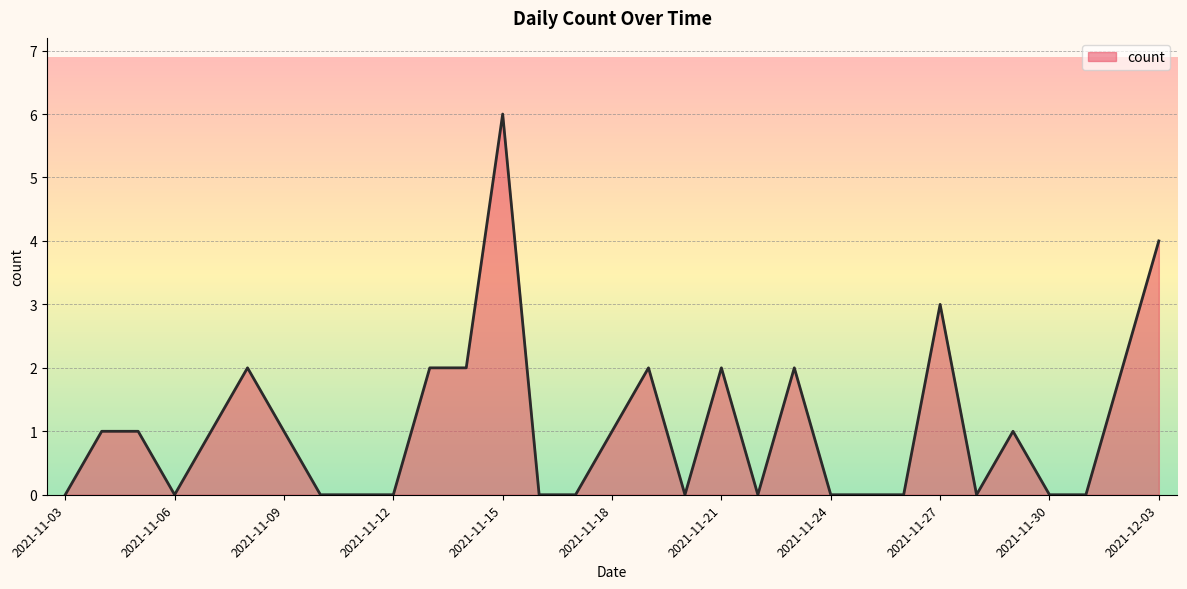

Reading right to left, list all the values displayed in this chart.

4	2	0	0	1	0	3	0	0	0	2	0	2	0	2	1	0	0	6	2	2	0	0	0	1	2	1	0	1	1	0